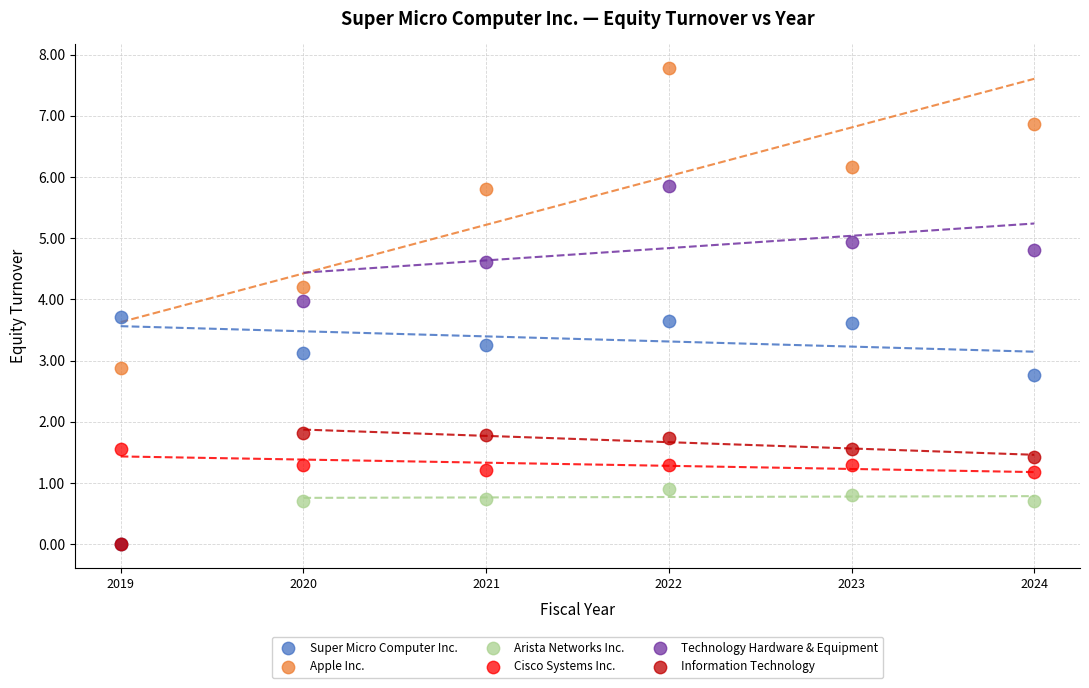

Which series has the largest Y range (max minus min)?

Technology Hardware & Equipment